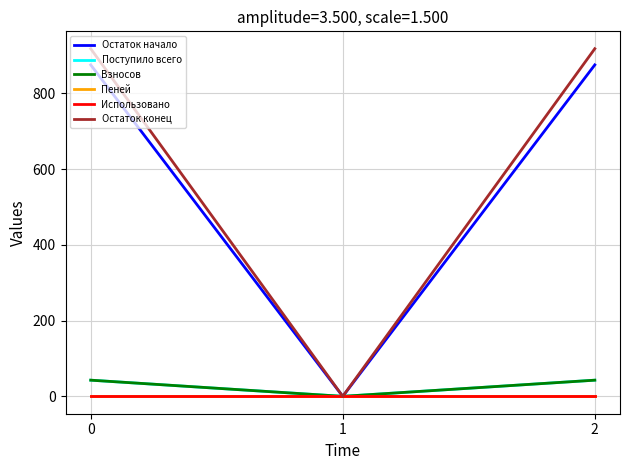

At 1, list the series in order from smallest to largest.

Остаток начало, Поступило всего, Взносов, Пеней, Использовано, Остаток конец